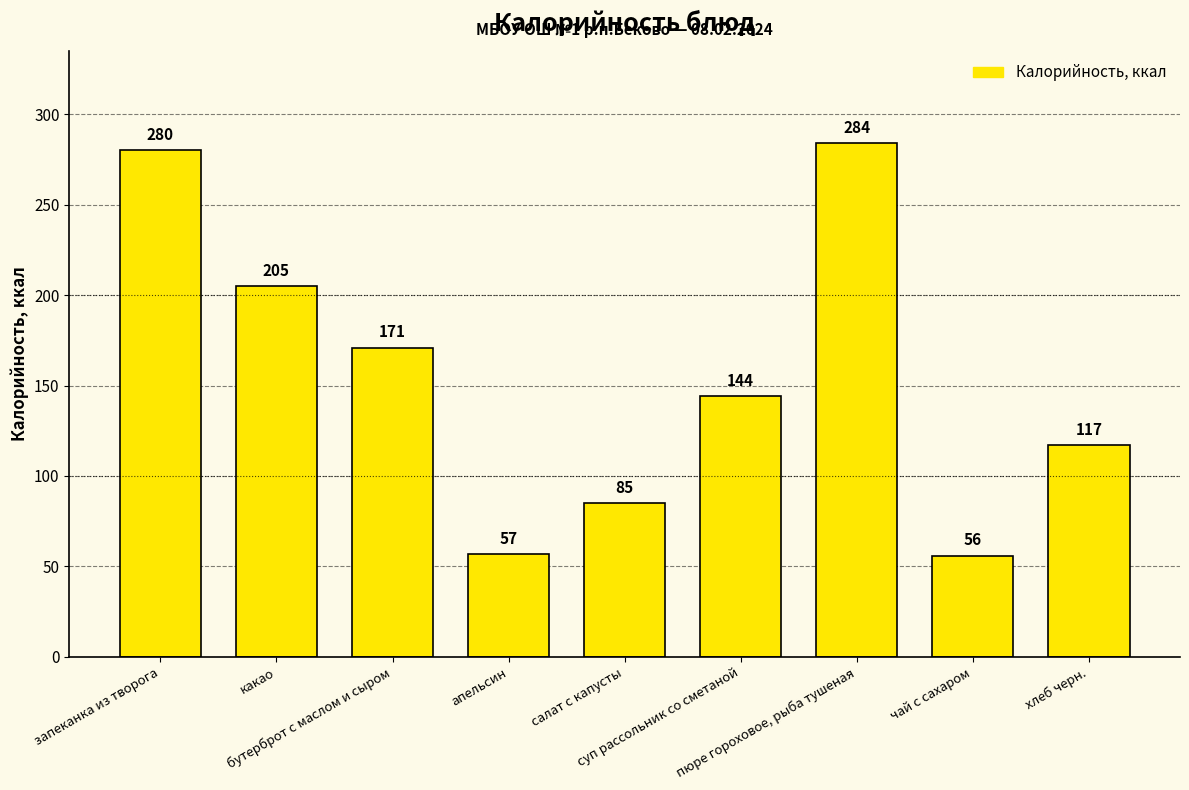

What position from the left is апельсин?

4